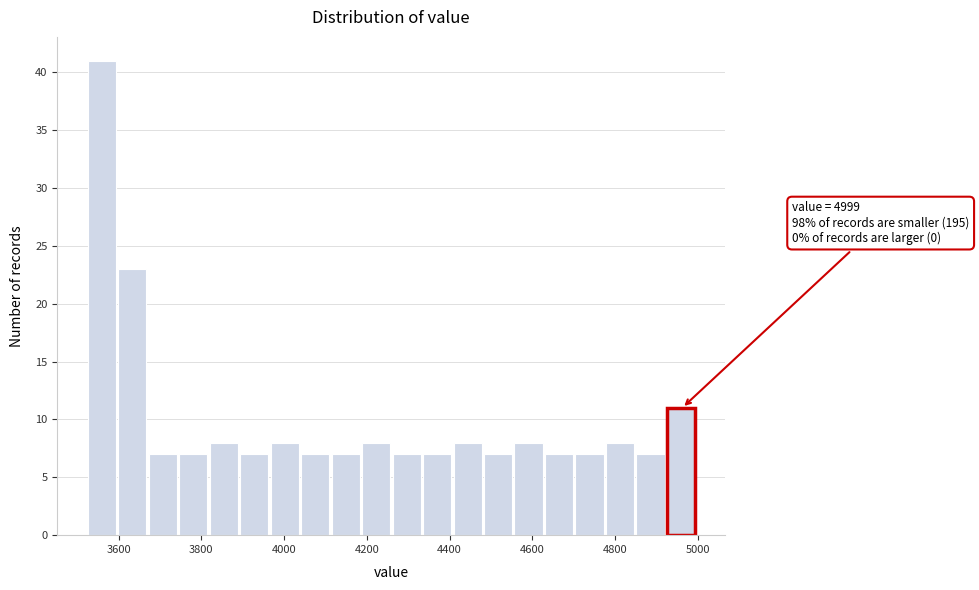

Around what value on the x-axis is the tallest bar? Give the approximate position of its centre, as read against the axis.

3560